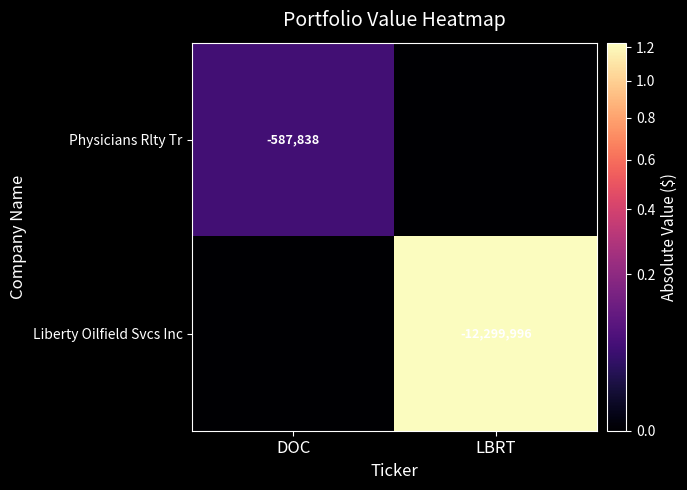

The Physicians Rlty Tr series shows -587838 at DOC. True or false?

True